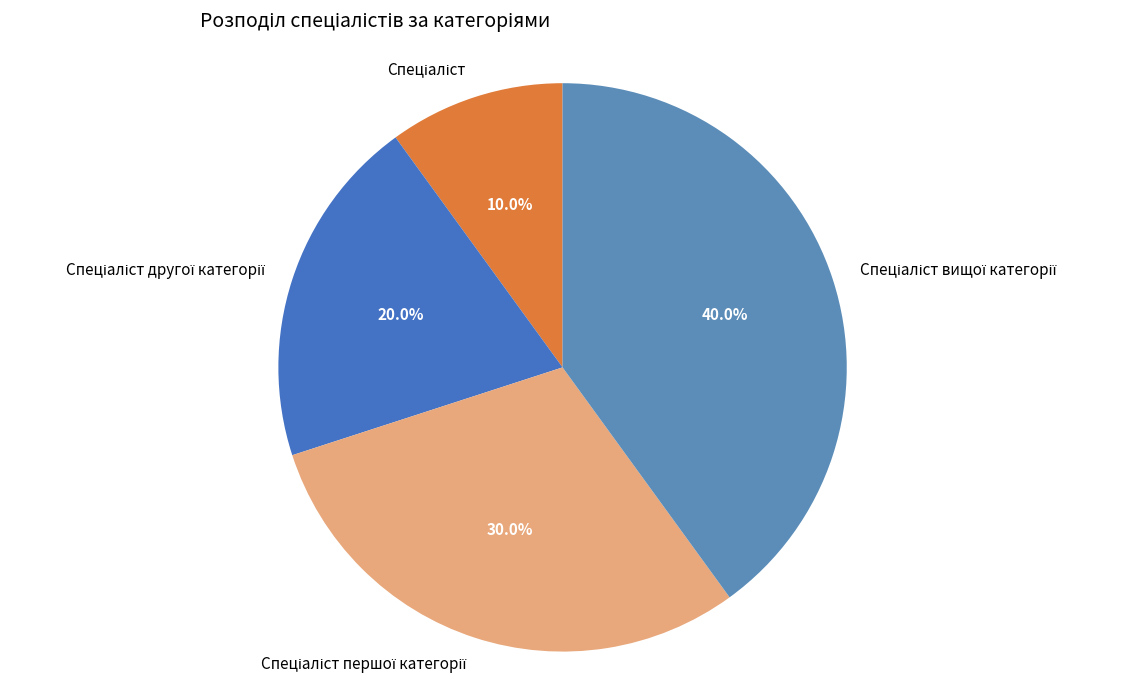

Is there any slice that represents more than half of the pie?

No